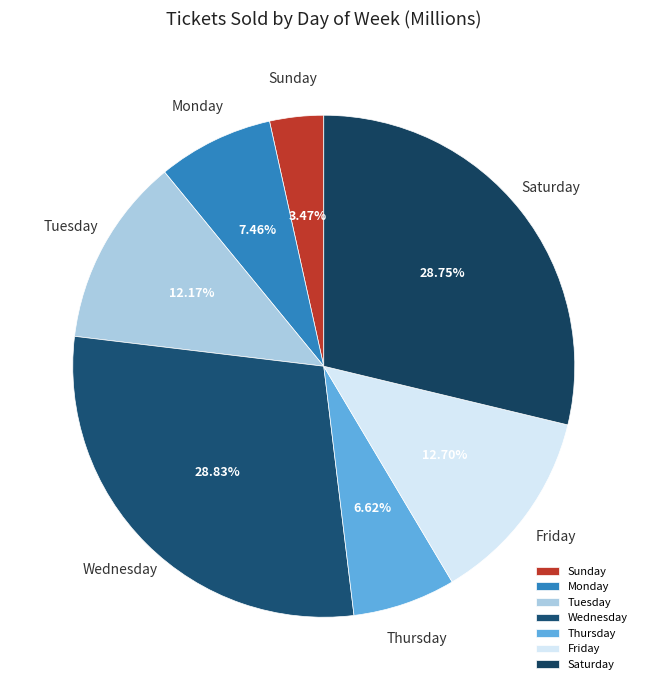

Between Monday and Wednesday, which is larger?

Wednesday